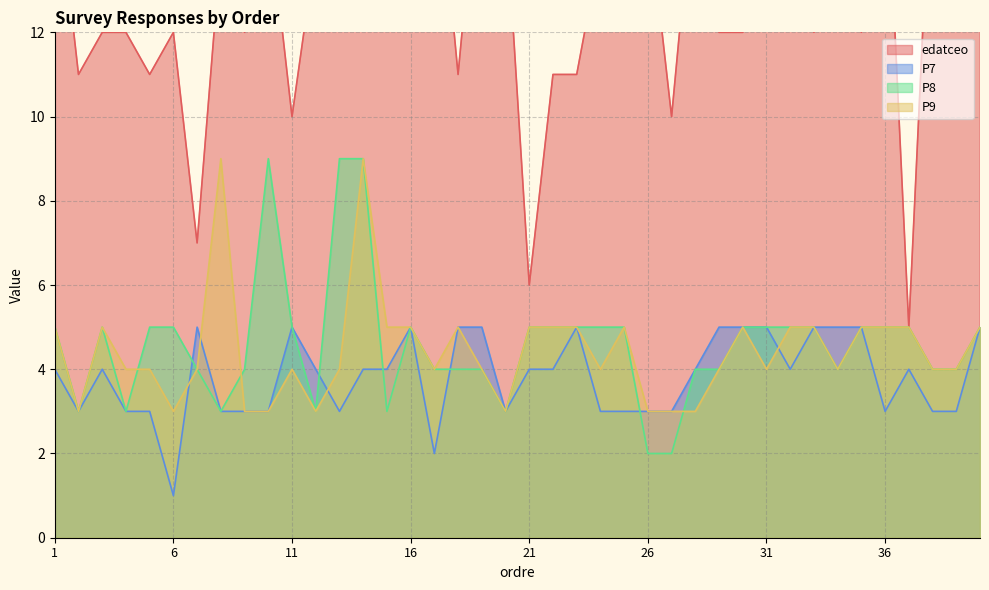

What is the greatest value displayed?

17